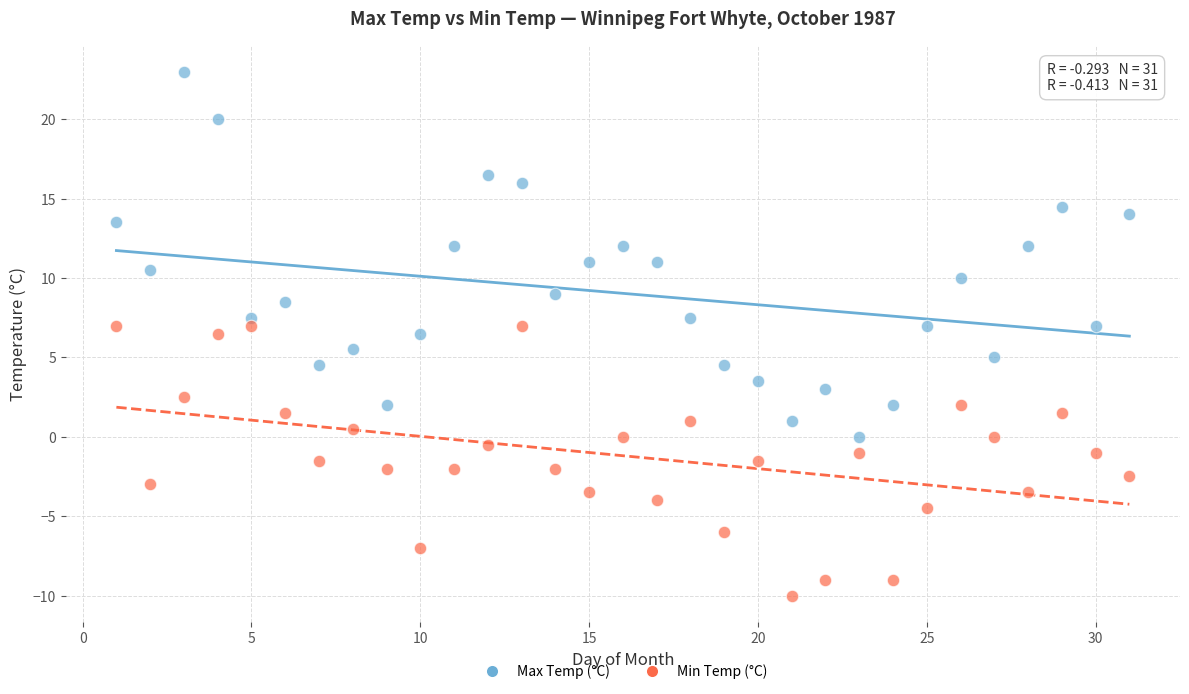

Which series reaches the minimum Y coordinate?

Min Temp (°C)